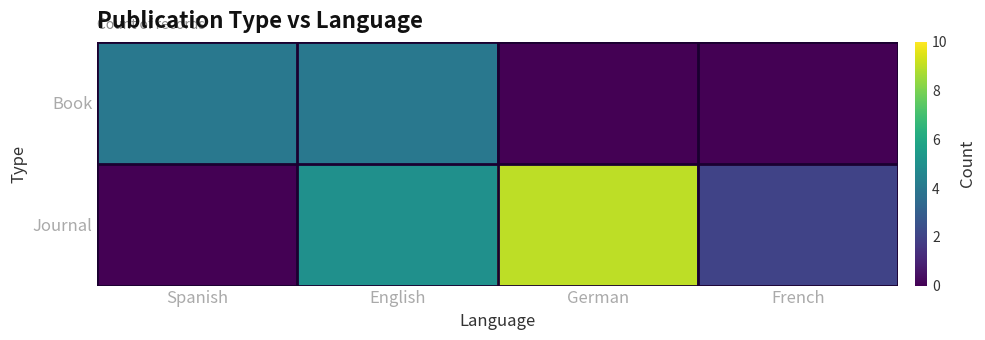

Which series changed the most between German and French?

Journal